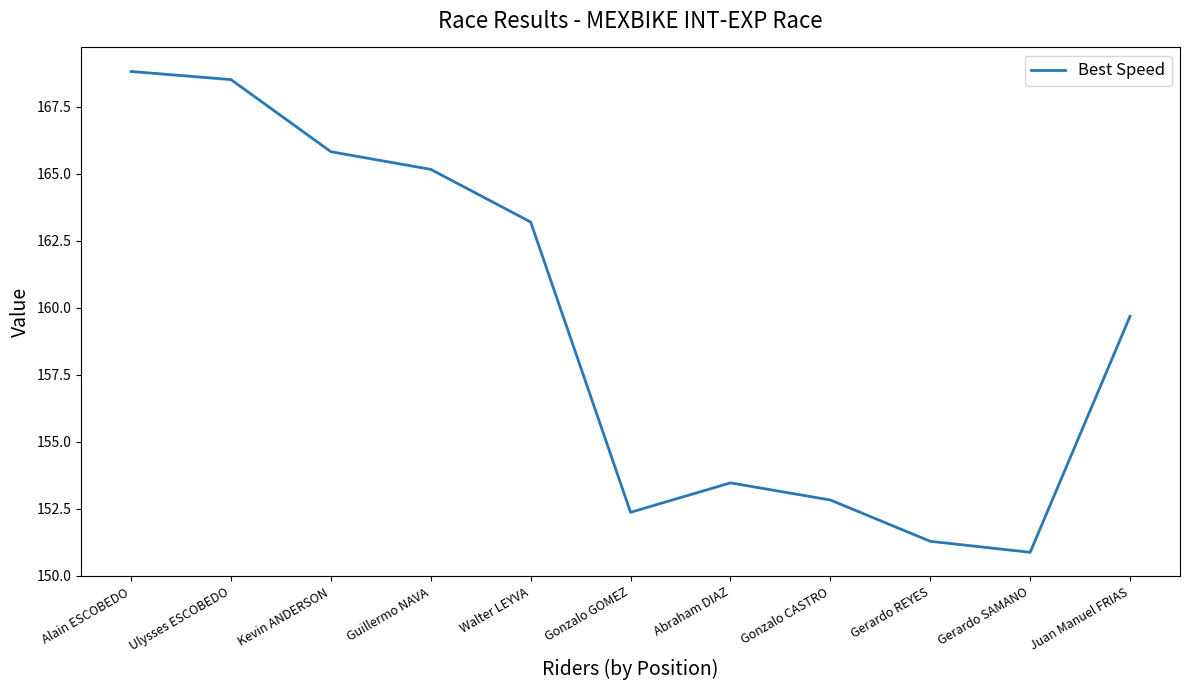

How many interior local peaks (higher than both neighbors) does the data have?

1